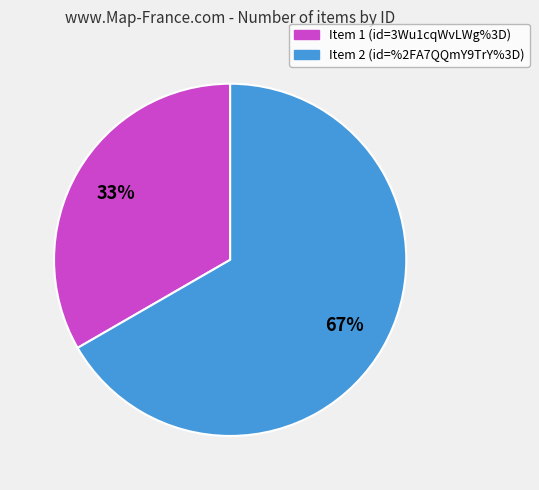

Does any single category account for the majority?

Yes